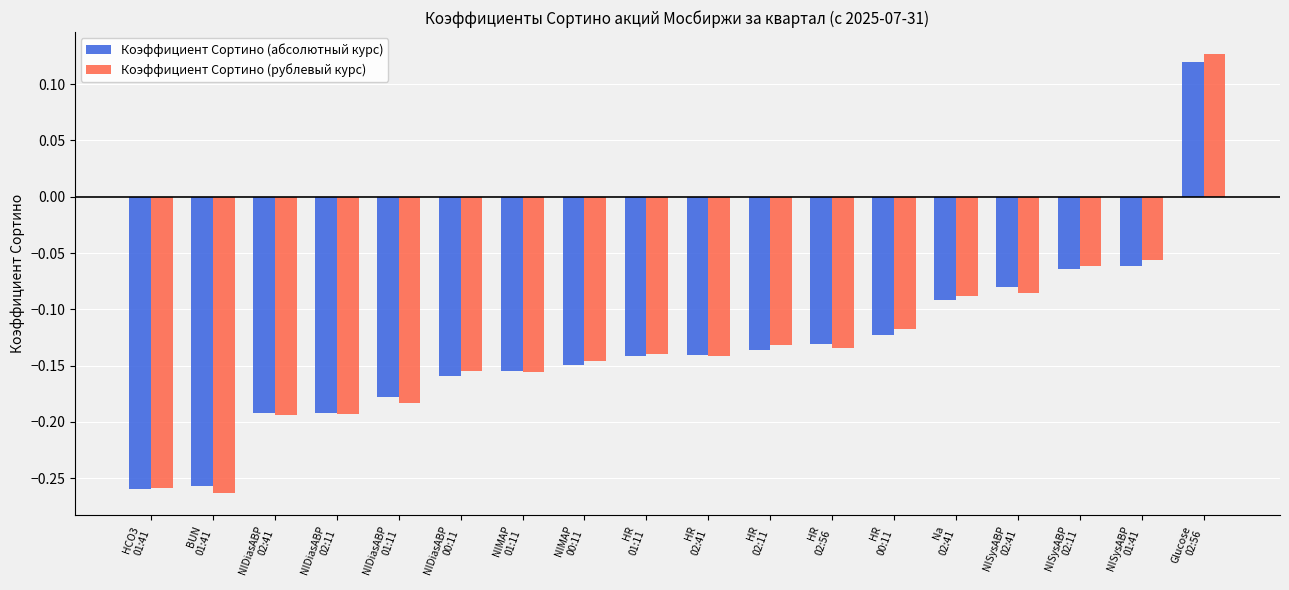

How many values in Коэффициент Сортино (абсолютный курс) are below zero?

17